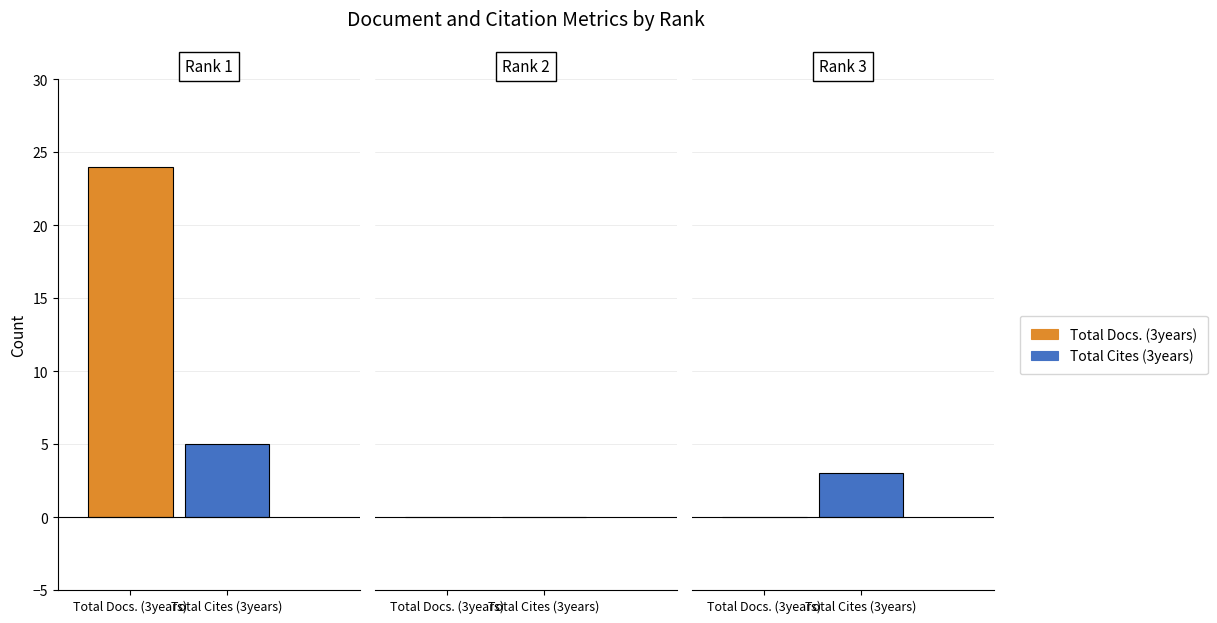

List the series in order of their peak value, lowest first.

Total Cites (3years), Total Docs. (3years)